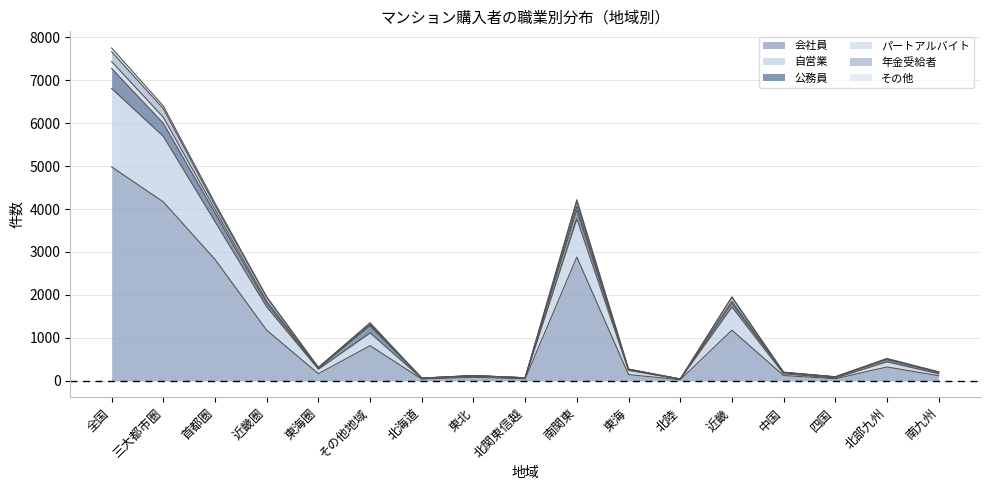

True or false: その他 has a value of 38 at 北陸.

True